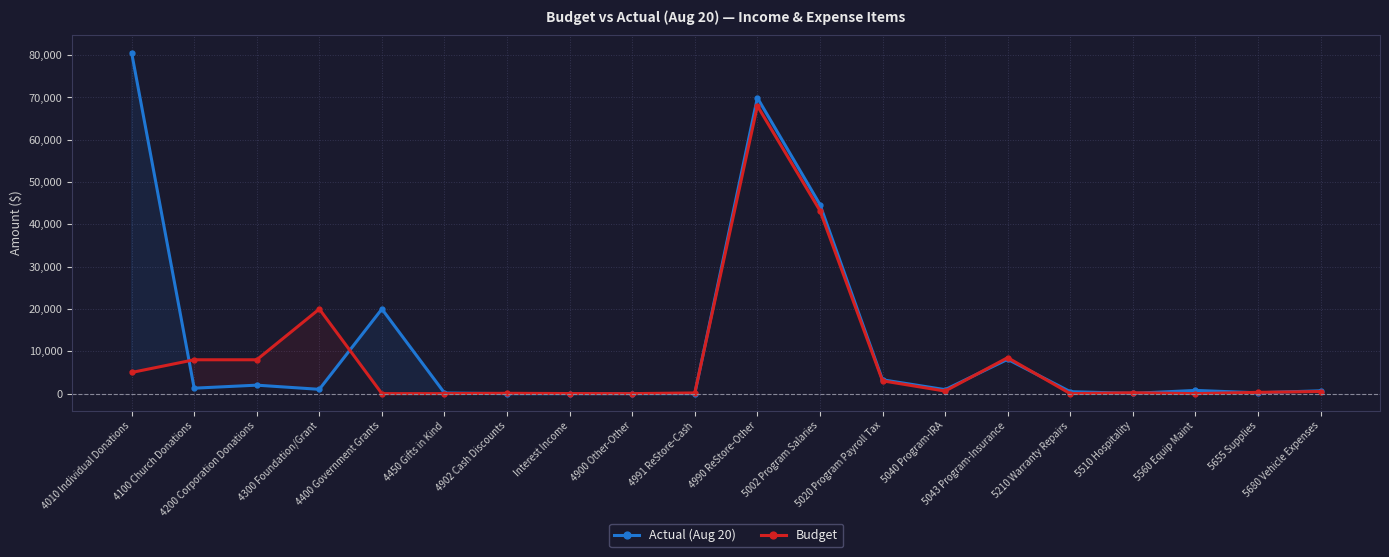

What is the sum of the Budget values at 4400 Government Grants and 4991 ReStore-Cash?

160.0